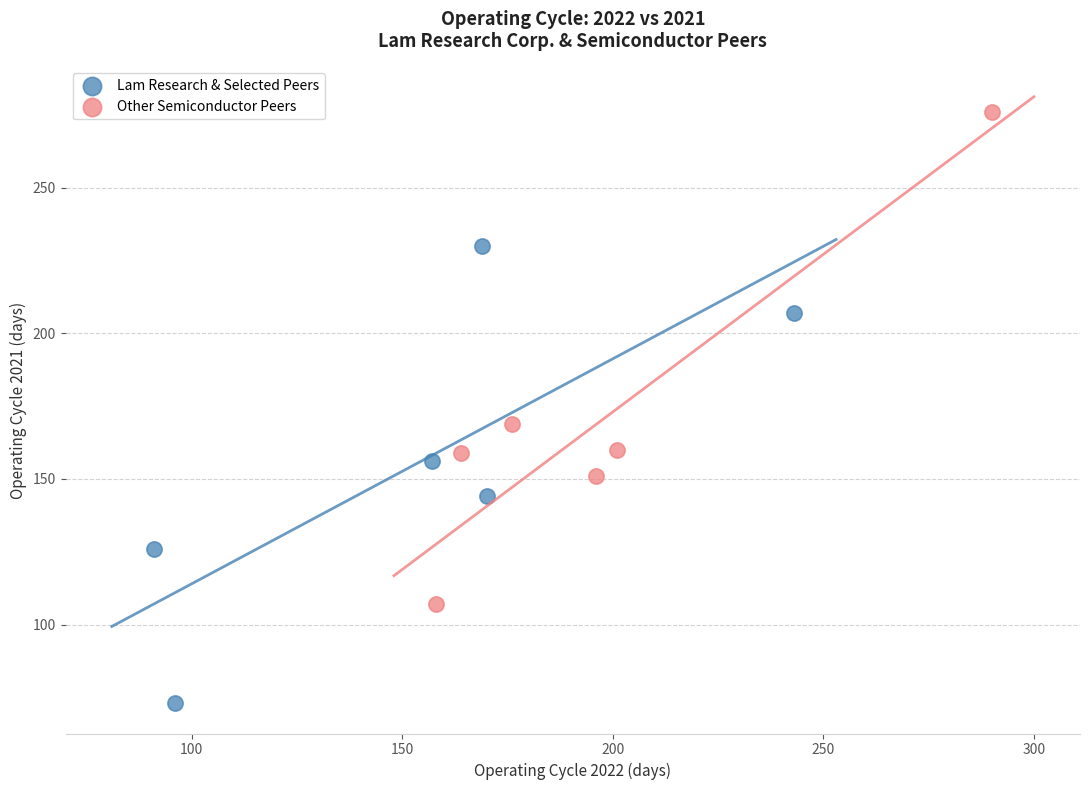

Which series has the largest Y range (max minus min)?

Other Semiconductor Peers